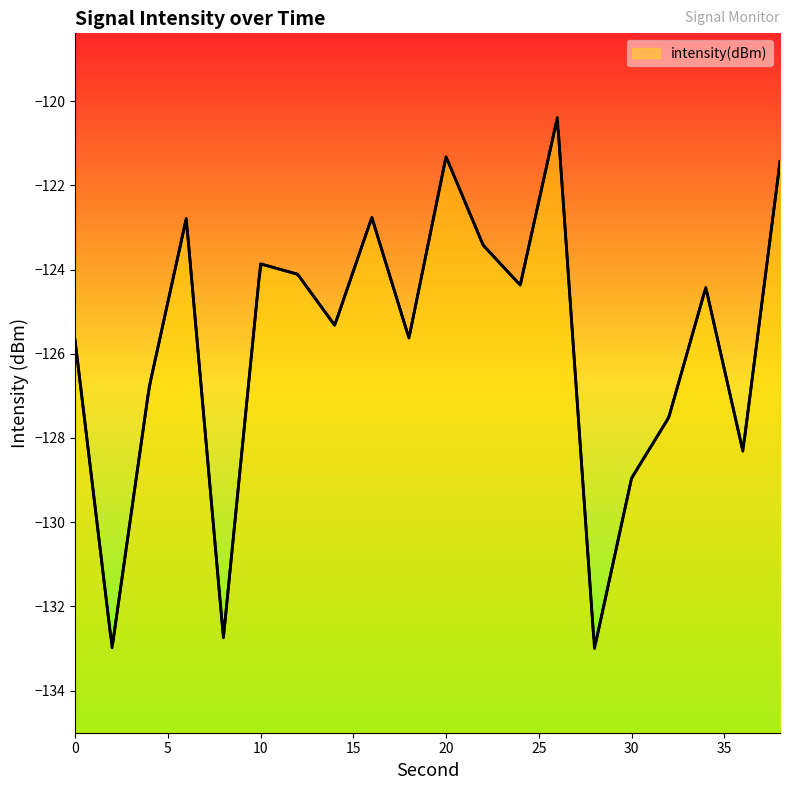

What is the greatest value displayed?

-120.4